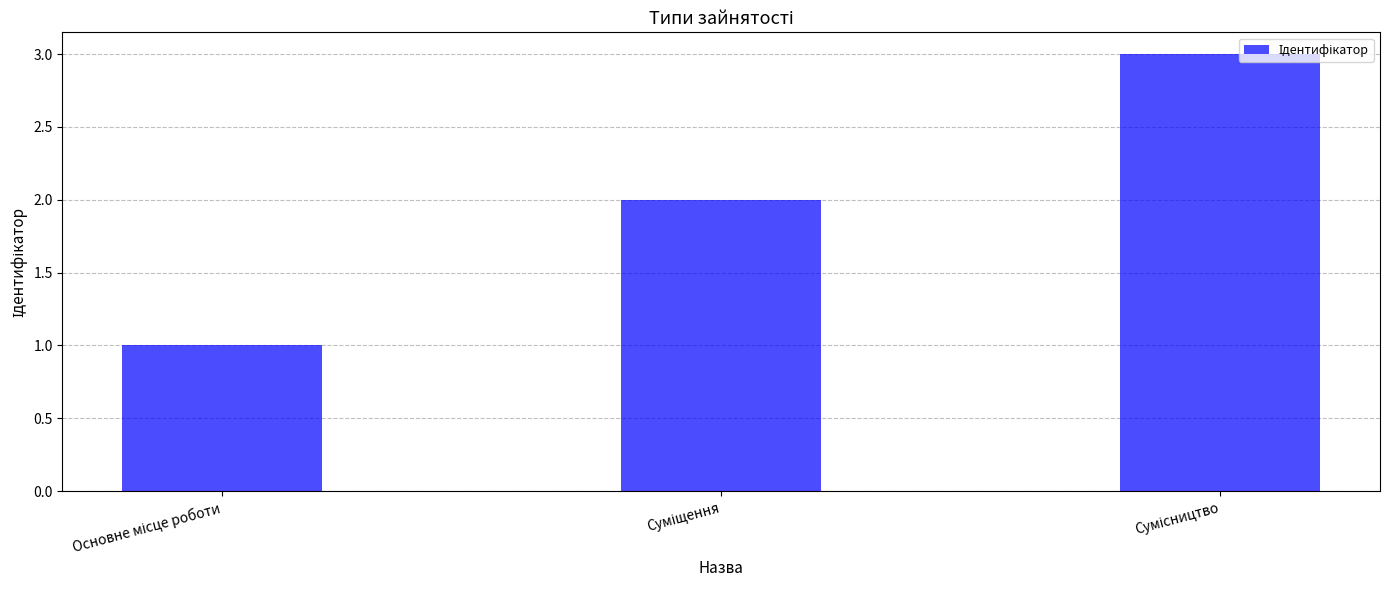

What is the difference between the maximum and minimum values?

2